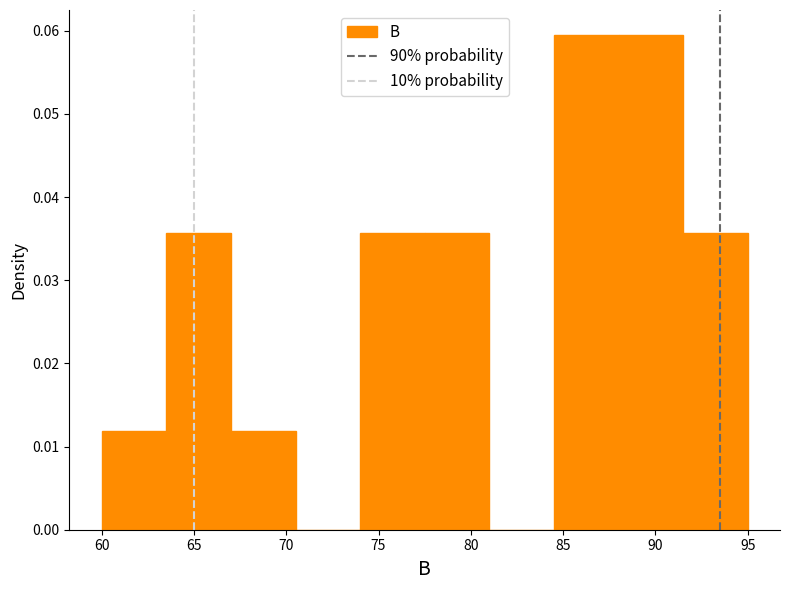

Reading left to right, list every bar in this chart as the range it spans on the x-axis followed by its height. The values are not printed on the chart, so give them approximately, as read against the axis.

60.0 to 63.5: 0.012
63.5 to 67.0: 0.036
67.0 to 70.5: 0.012
70.5 to 74.0: 0
74.0 to 77.5: 0.036
77.5 to 81.0: 0.036
81.0 to 84.5: 0
84.5 to 88.0: 0.060
88.0 to 91.5: 0.060
91.5 to 95.0: 0.036